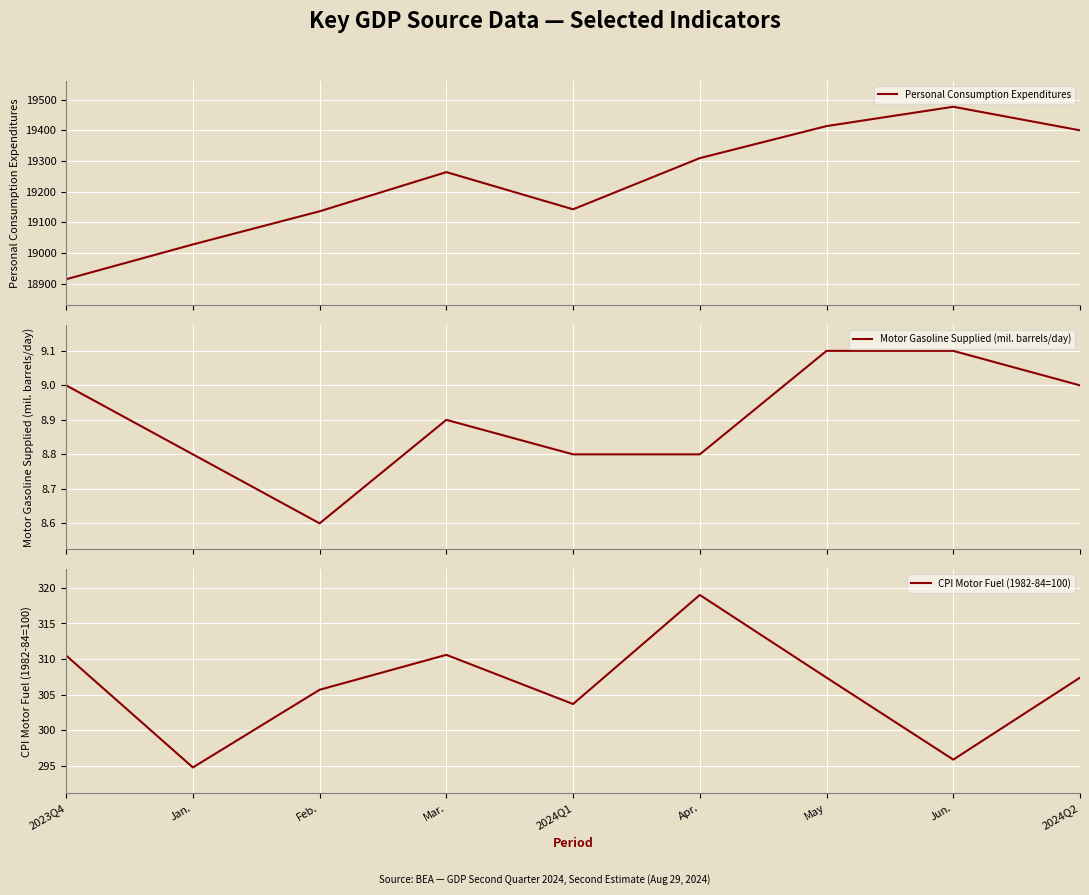

At which label does Personal Consumption Expenditures first exceed 19263?

Mar.